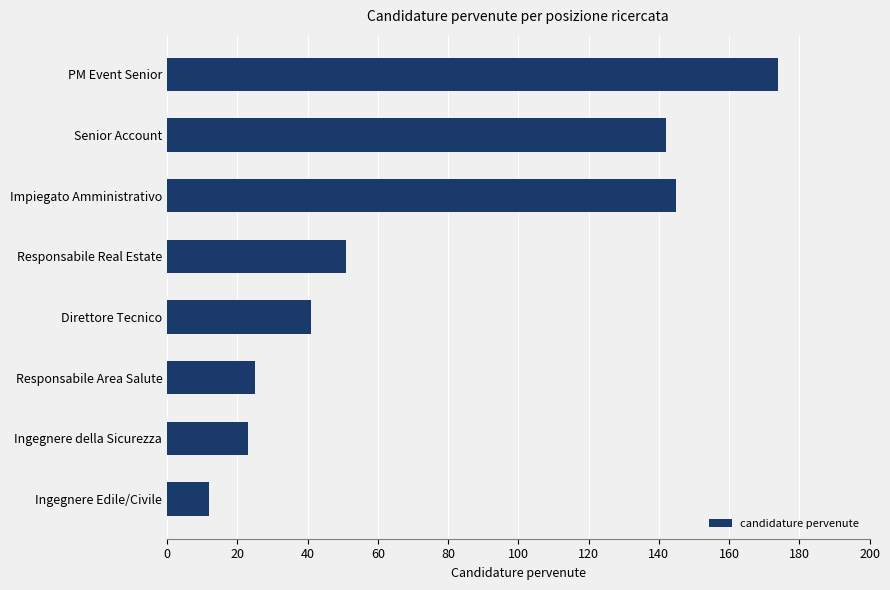

Reading top to bottom, list all the values displayed in this chart.

PM Event Senior=174	Senior Account=142	Impiegato Amministrativo=145	Responsabile Real Estate=51	Direttore Tecnico=41	Responsabile Area Salute=25	Ingegnere della Sicurezza=23	Ingegnere Edile/Civile=12